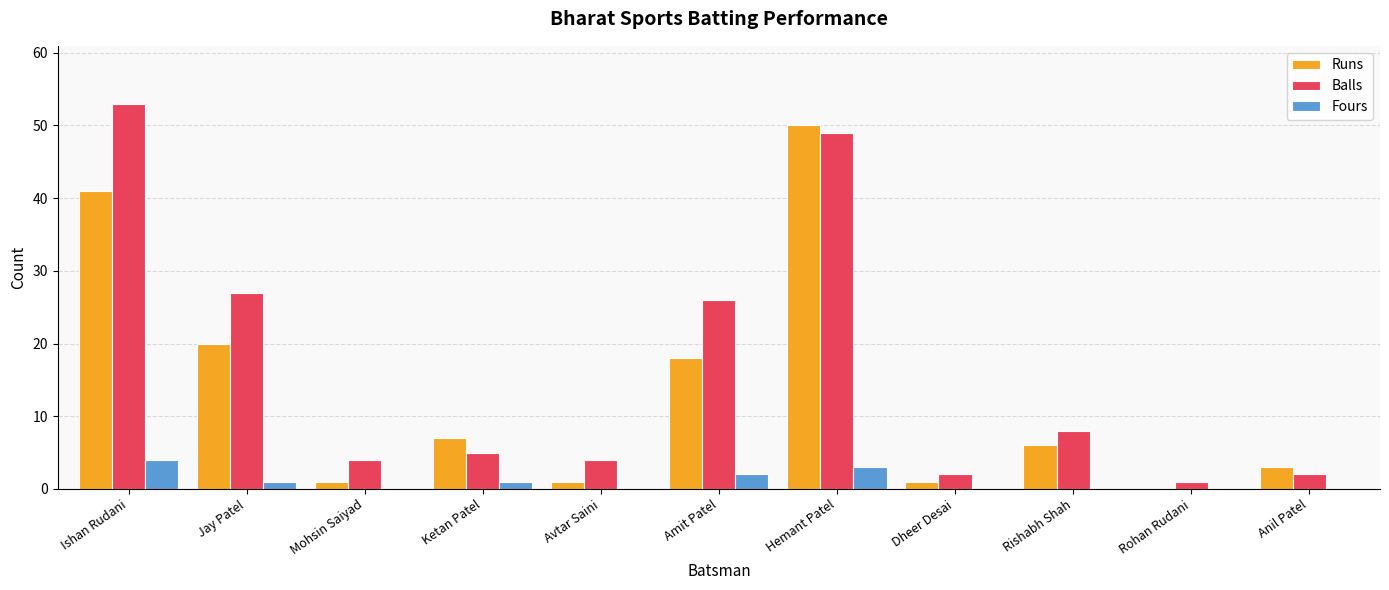

At which category is the sum across all series the highest?

Hemant Patel